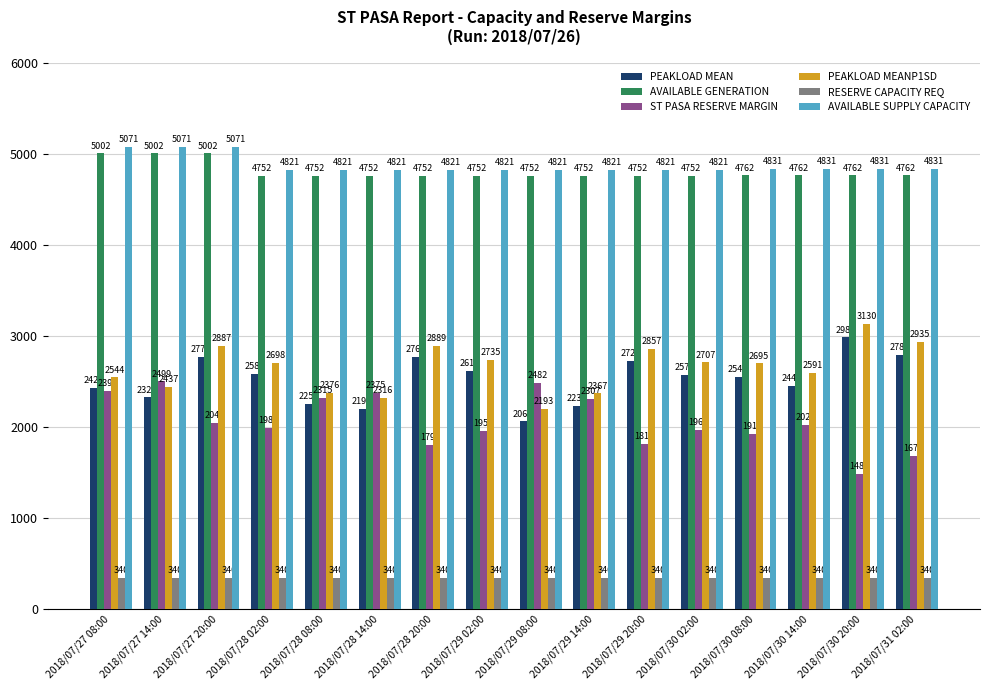

What is the average value of the ST PASA RESERVE MARGIN series?

2065